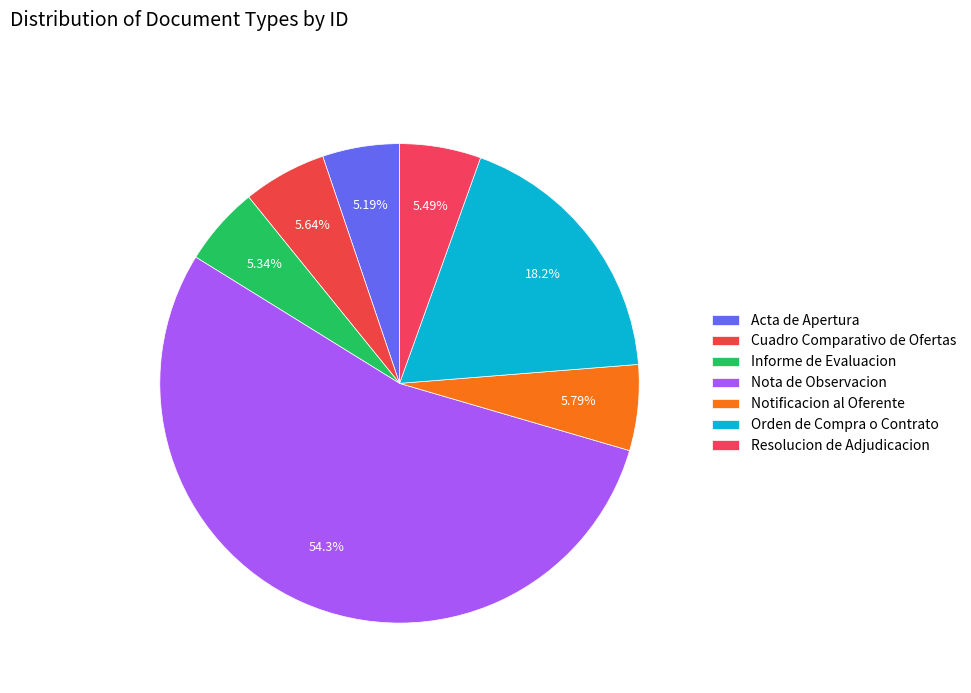

To the nearest percent, what is the average slice percentage?

14%